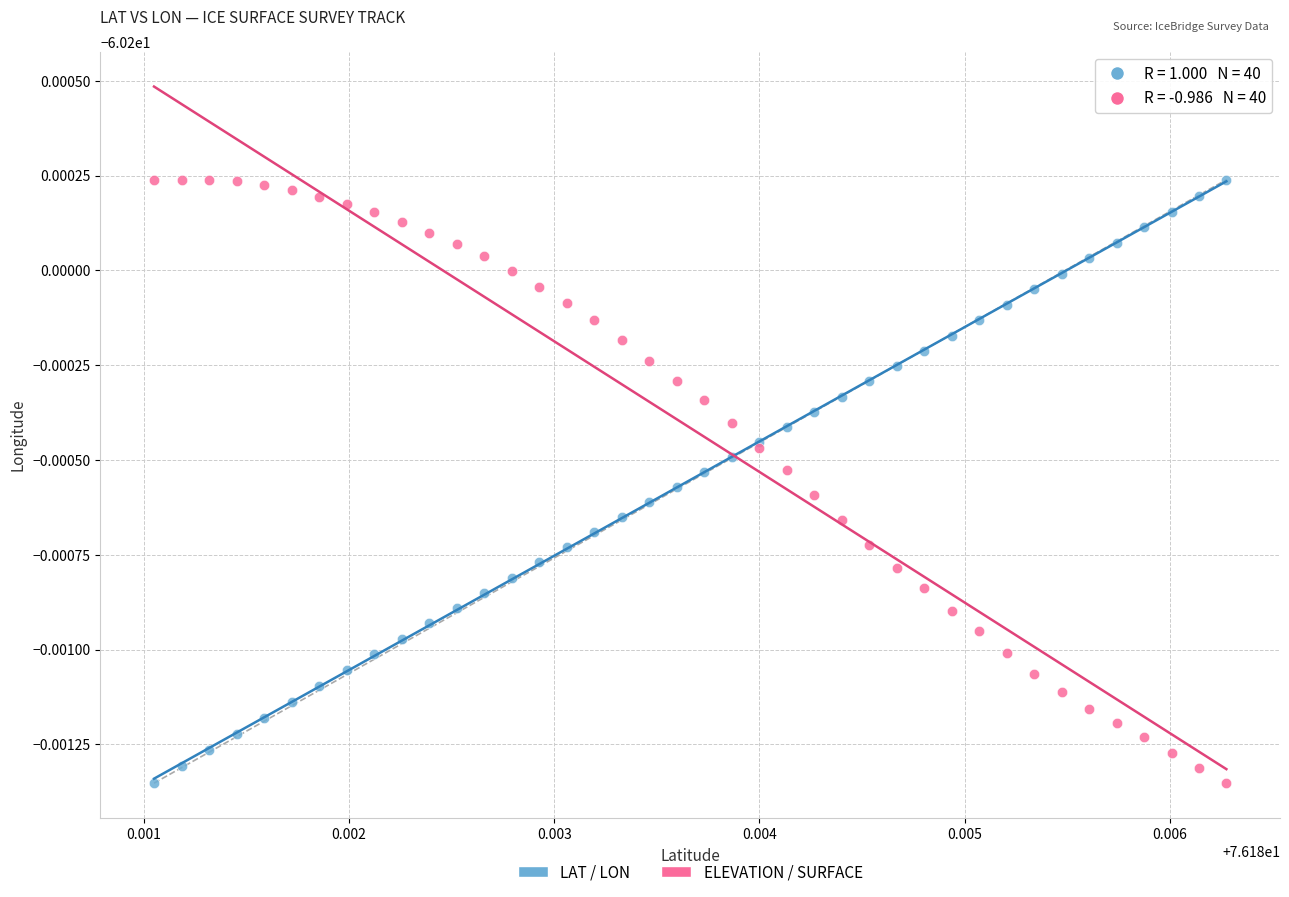

What are all the series names shown in the legend?

LAT / LON, ELEVATION / SURFACE